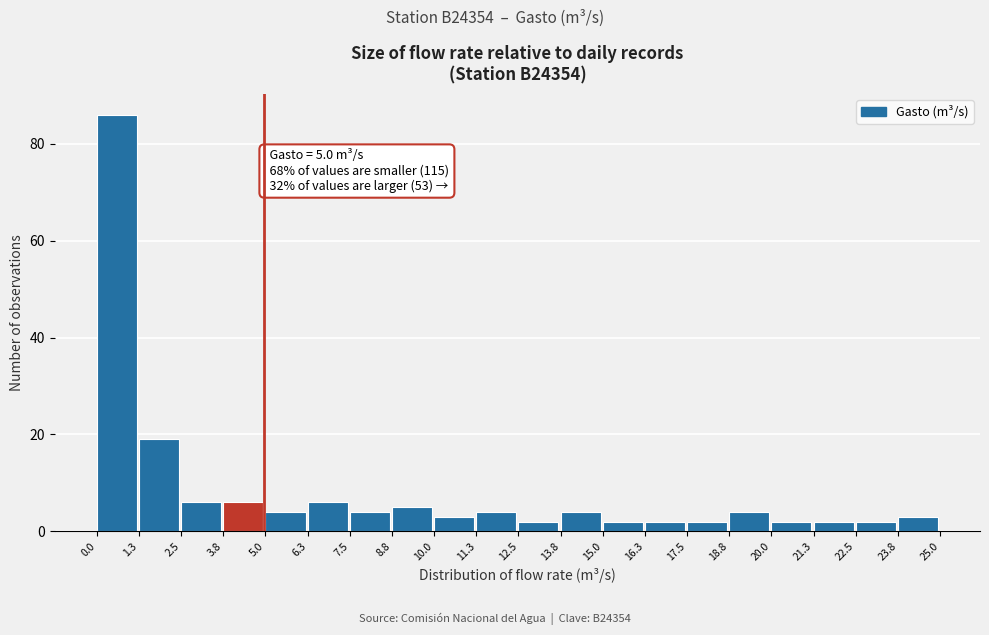

Over which range of the x-axis is the bar tallest?

0.0 to 1.3